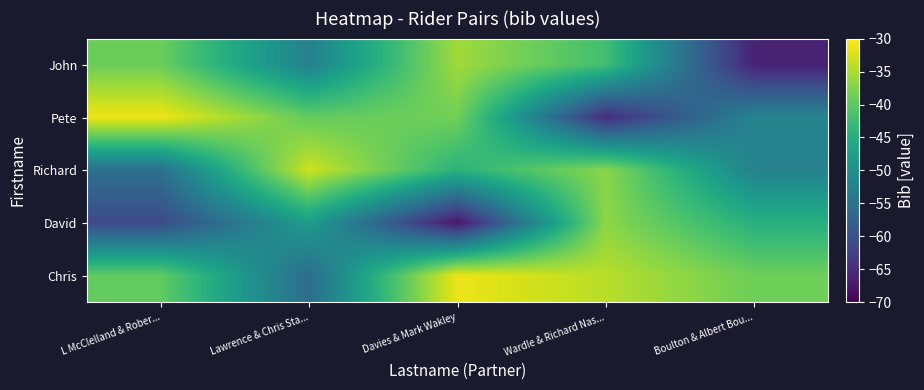

Reading left to right, transcribe all the data shown in this chart.

John: L McClelland & Rober...=-39.0	Lawrence & Chris Sta...=-52.4	Davies & Mark Wakley=-35.7	Wardle & Richard Nas...=-42.1	Boulton & Albert Bou...=-66.2
Pete: L McClelland & Rober...=-31.0	Lawrence & Chris Sta...=-39.6	Davies & Mark Wakley=-38.6	Wardle & Richard Nas...=-64.9	Boulton & Albert Bou...=-52.0
Richard: L McClelland & Rober...=-55.2	Lawrence & Chris Sta...=-32.9	Davies & Mark Wakley=-44.2	Wardle & Richard Nas...=-37.1	Boulton & Albert Bou...=-52.3
David: L McClelland & Rober...=-60.9	Lawrence & Chris Sta...=-47.8	Davies & Mark Wakley=-67.4	Wardle & Richard Nas...=-36.9	Boulton & Albert Bou...=-44.7
Chris: L McClelland & Rober...=-39.7	Lawrence & Chris Sta...=-55.8	Davies & Mark Wakley=-31.2	Wardle & Richard Nas...=-34.3	Boulton & Albert Bou...=-38.9